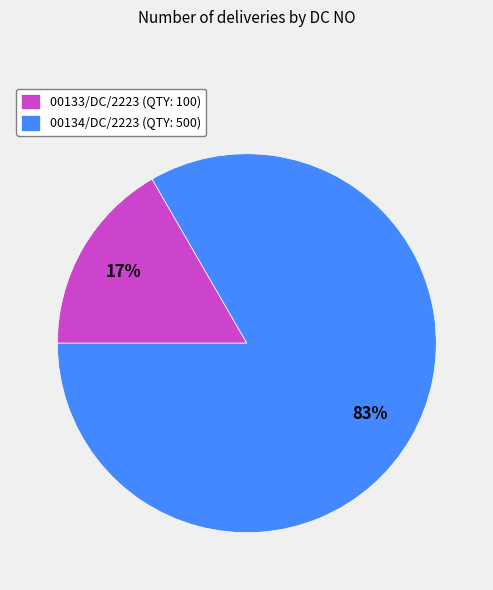

Combined, do 00134/DC/2223 (QTY: 500) and 00133/DC/2223 (QTY: 100) account for over 50%?

Yes